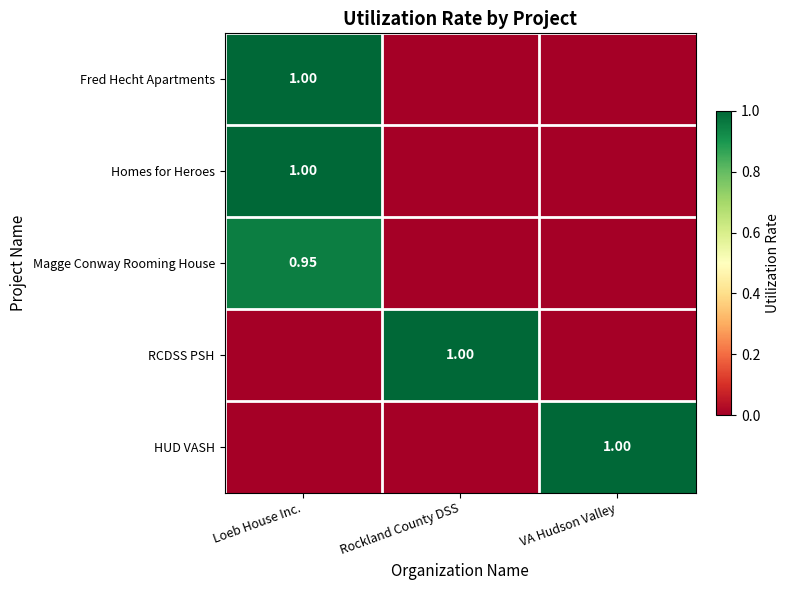

True or false: Fred Hecht Apartments has a value of 0.0 at Rockland County DSS.

True